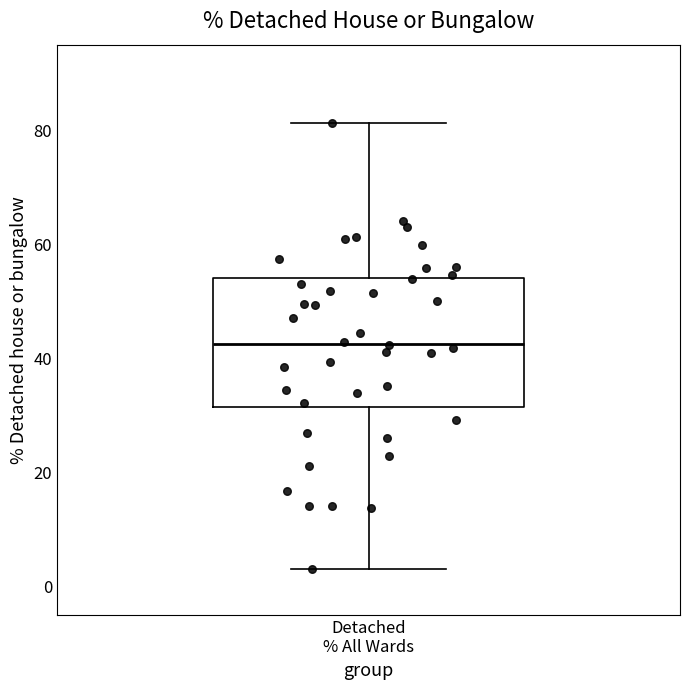

Where does the lower whisker of the box for Detached % All Wards end on the y-axis? The values are not printed on the chart, so give them approximately, as read against the axis.

4